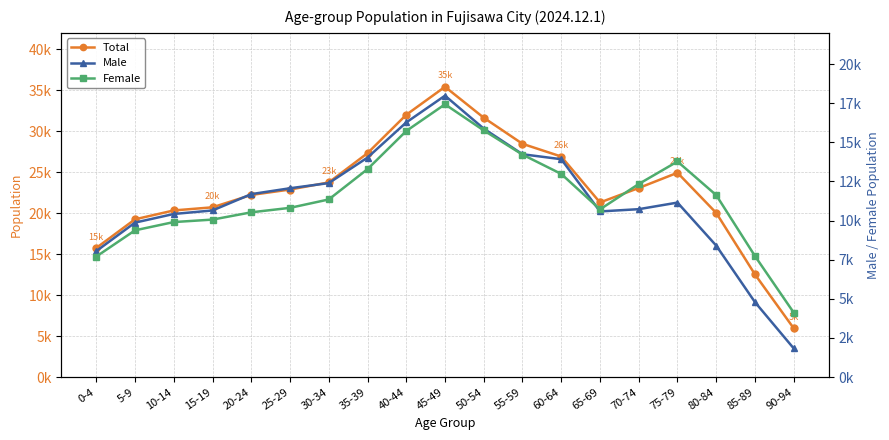

At which category is the sum across all series the highest?

45-49